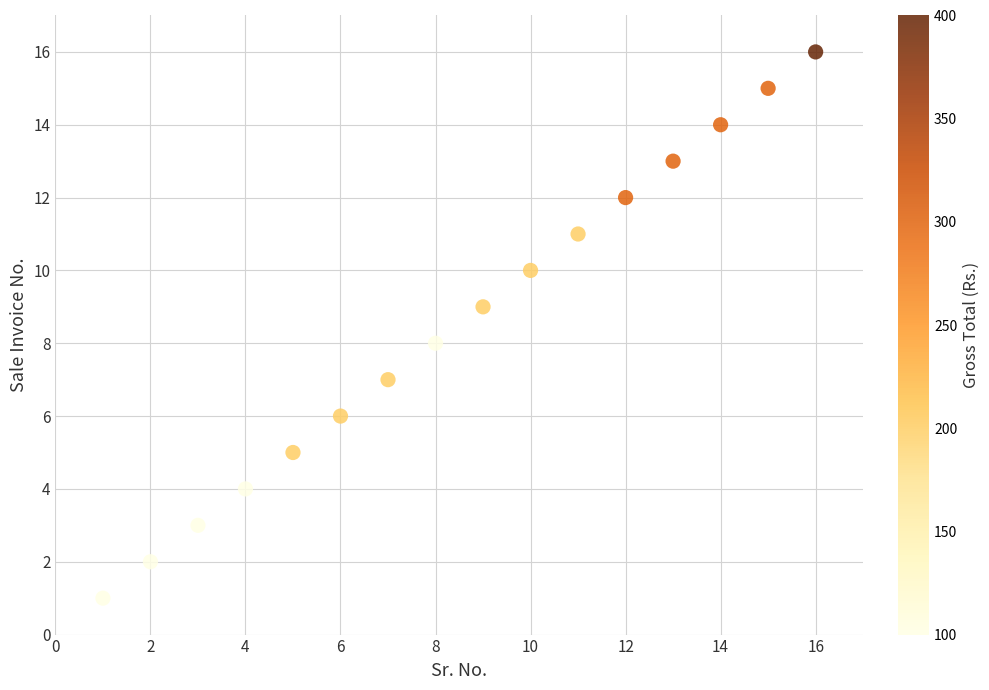

What is the range of X values (max minus min)?

15